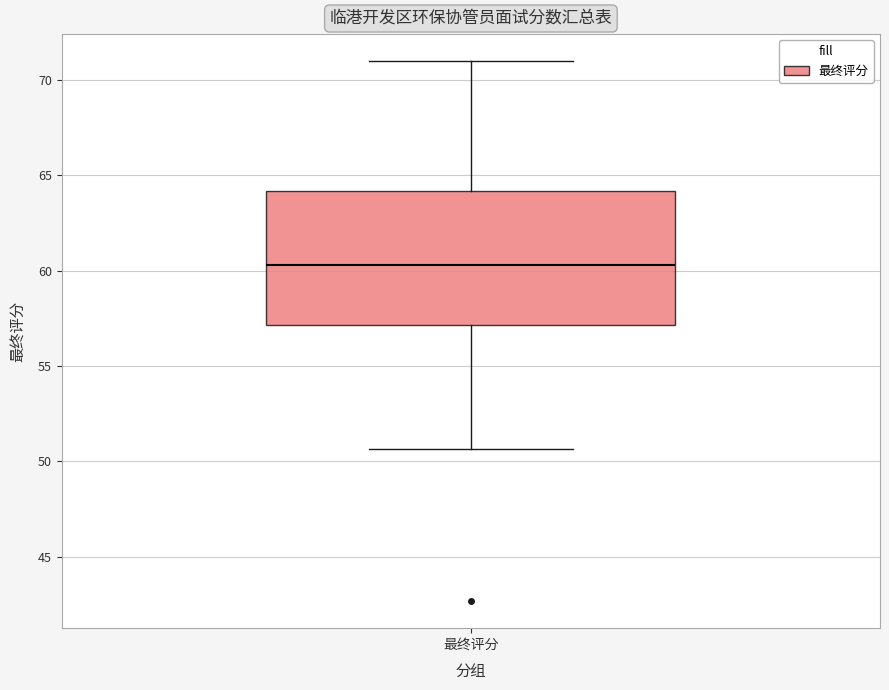

Transcribe this box plot: give where the median line is, the range the box spans, and where the two whiskers end, as read against the y-axis. The values are not printed on the chart, so give them approximately, as read against the axis.

median 60.5, box 57.0 to 64.0, whiskers 50.5 to 71.0